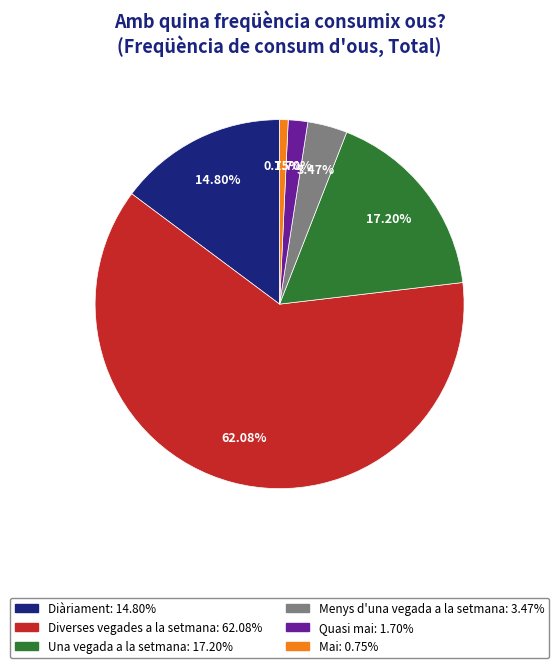

The Mai slice represents 1% of the pie. True or false?

True